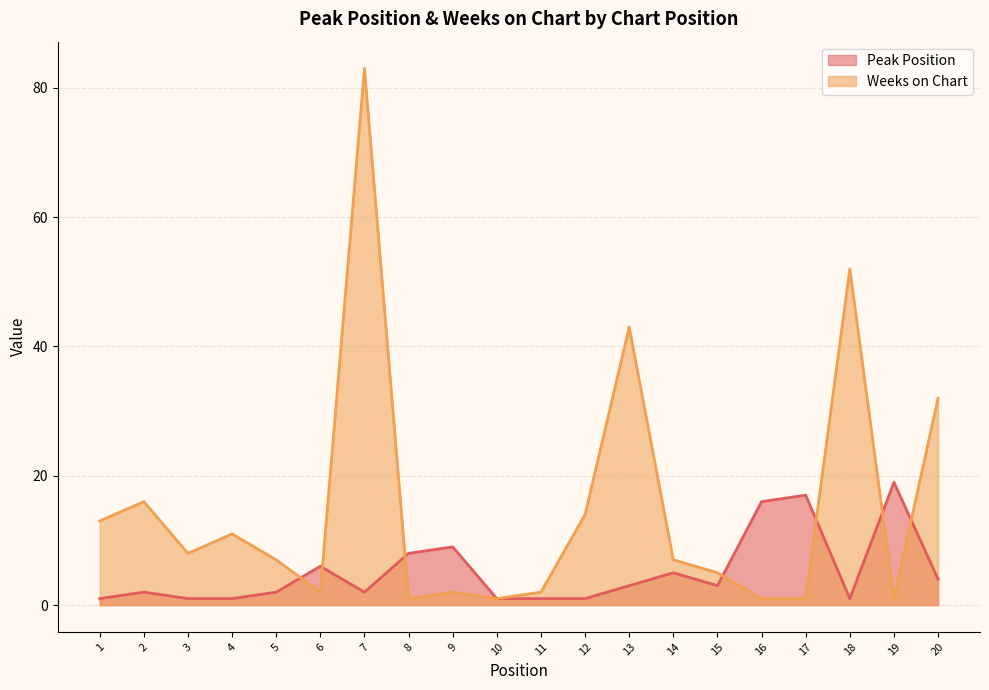

At which category does Weeks on Chart reach its first local peak?

2